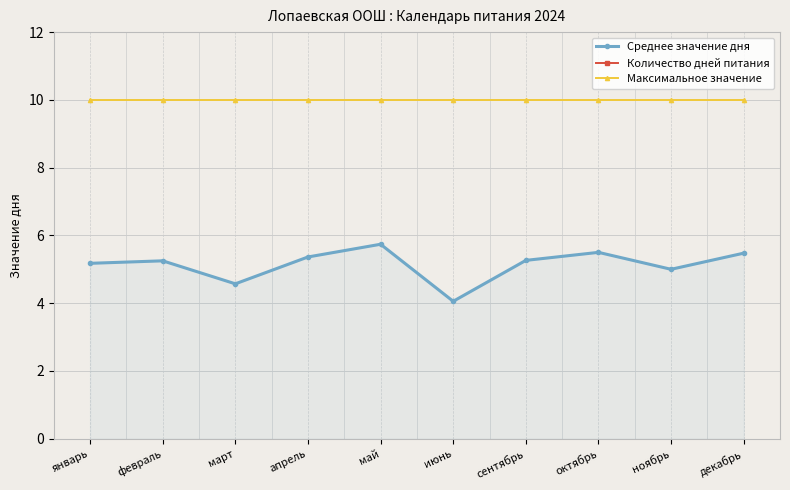

Which label corresponds to the largest value in the chart?

май